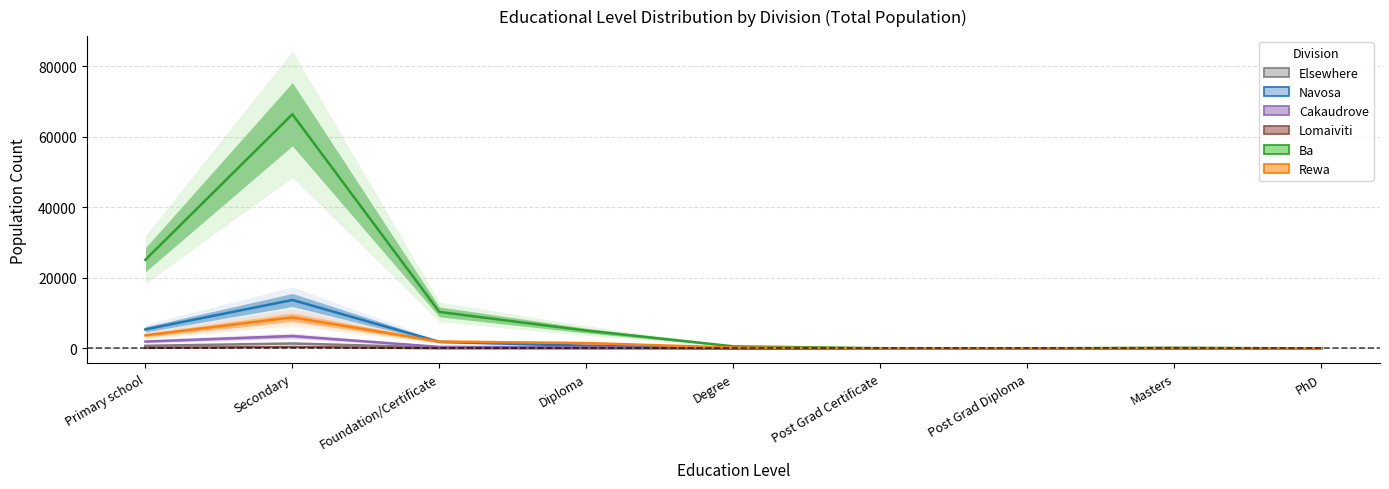

Which has a higher value, Masters or Foundation/Certificate?

Foundation/Certificate